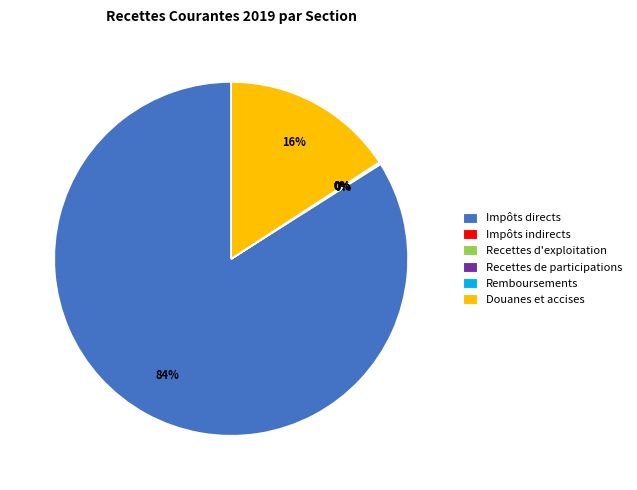

What is the largest slice in the pie chart?

Impôts directs